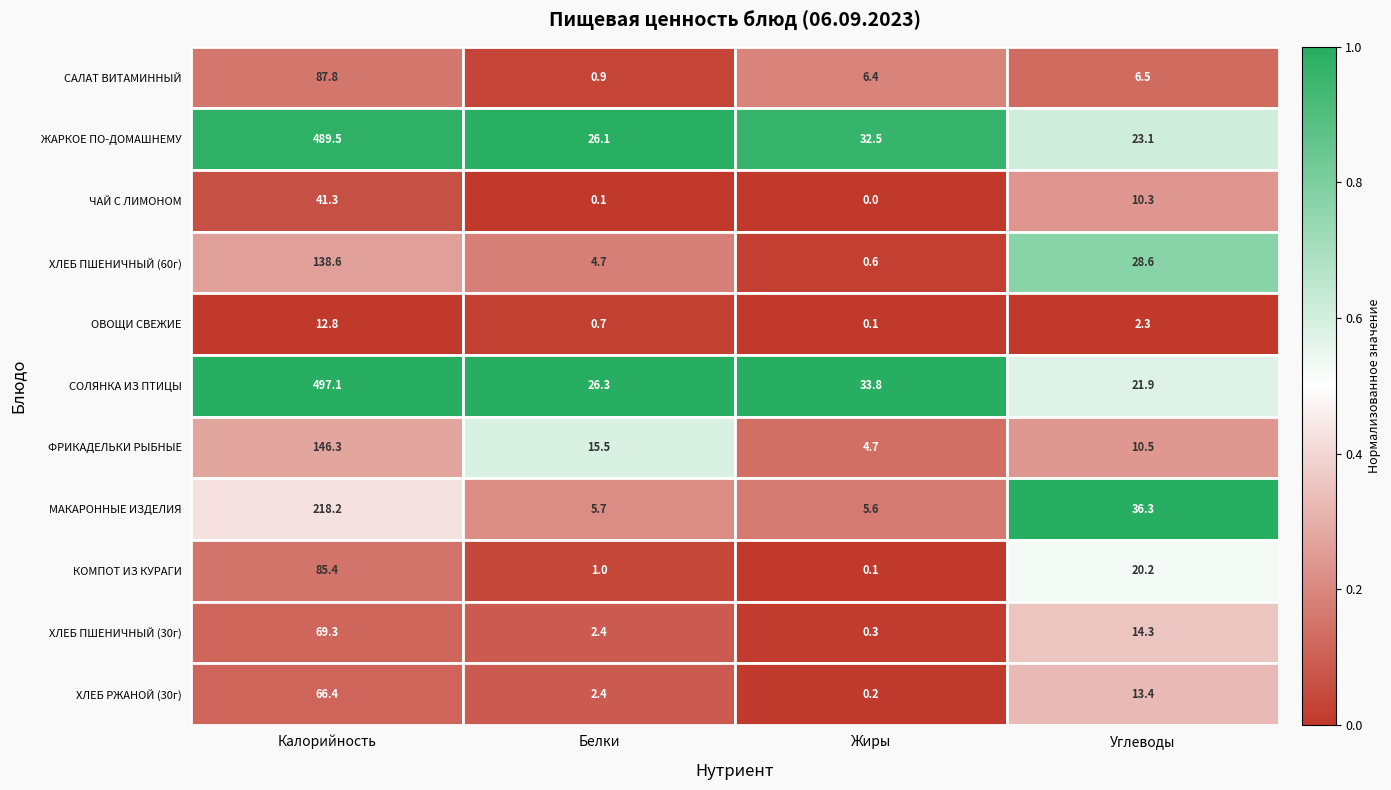

Which category has the lowest value across all series?

Жиры